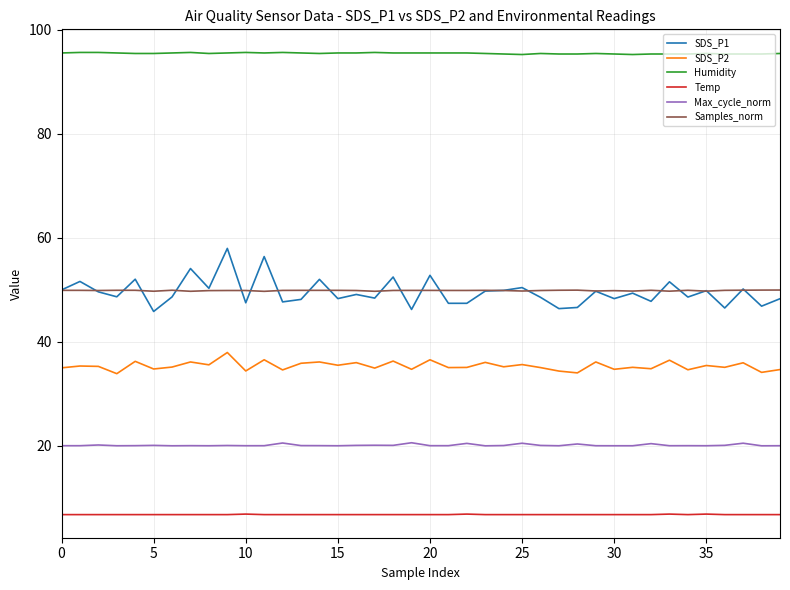

True or false: Temp and Humidity cross at least once.

False